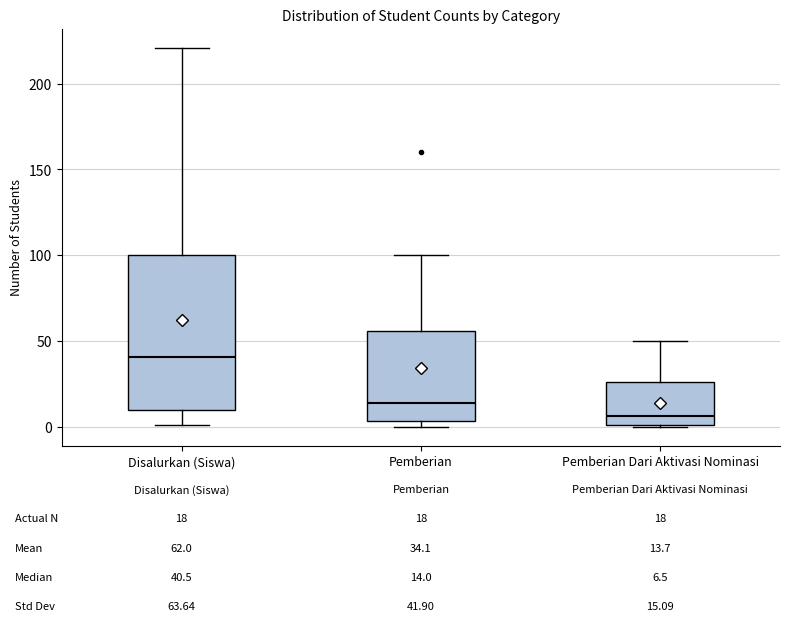

Which box has the lowest median line?

Pemberian Dari Aktivasi Nominasi